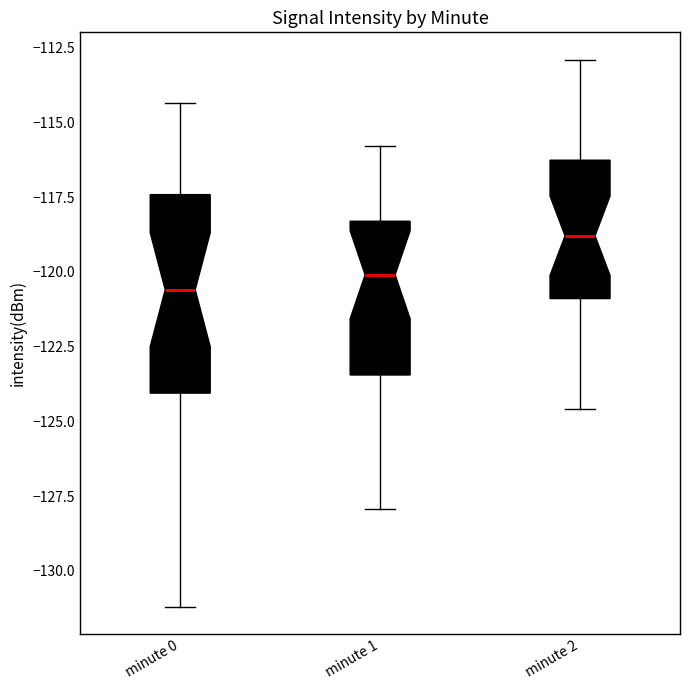

Reading left to right, transcribe this box plot: for each box, give where its median line is, the range the box spans, and where its two whiskers end, as read against the y-axis. The values are not printed on the chart, so give them approximately, as read against the axis.

minute 0: median -120.5, box -124.0 to -117.5, whiskers -131.0 to -114.5
minute 1: median -120.0, box -123.5 to -118.5, whiskers -128.0 to -116.0
minute 2: median -119.0, box -121.0 to -116.5, whiskers -124.5 to -113.0